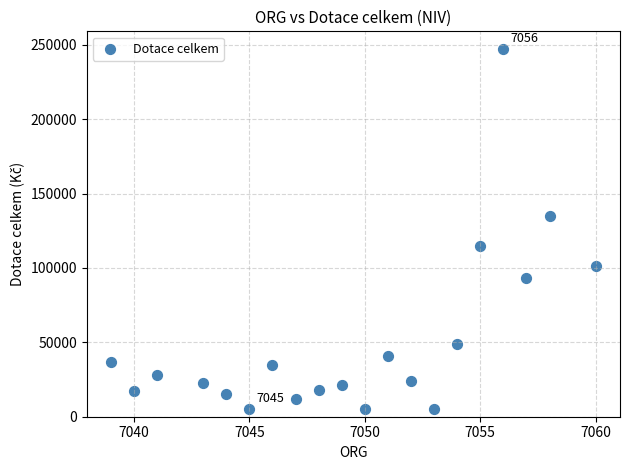

What is the range of X values (max minus min)?

21